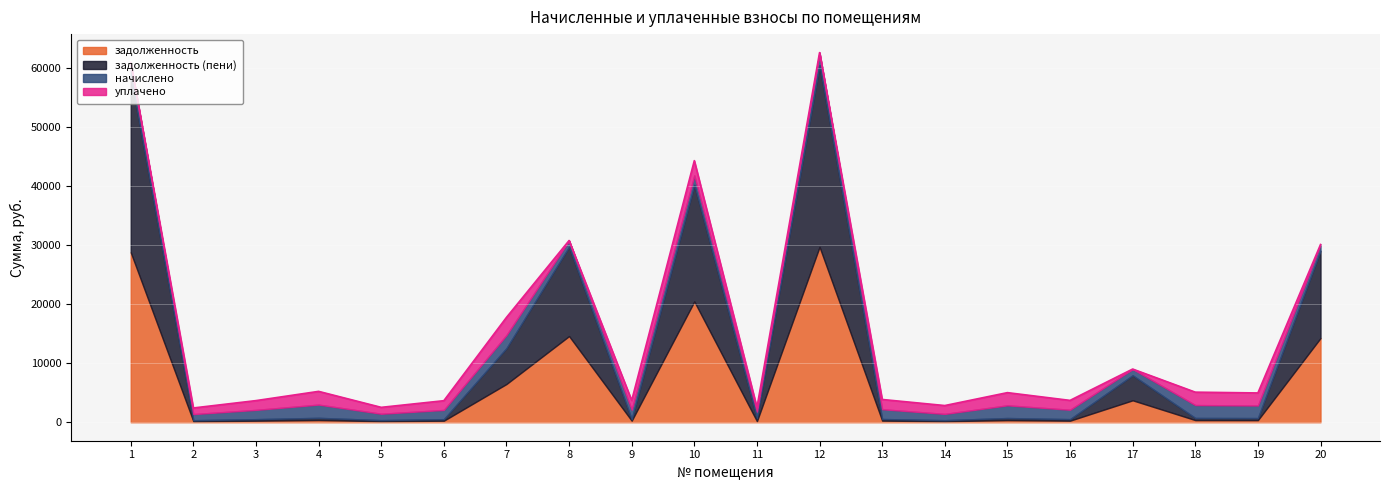

In задолженность, how many points are lower than both neighbors (excluding endpoints)?

7